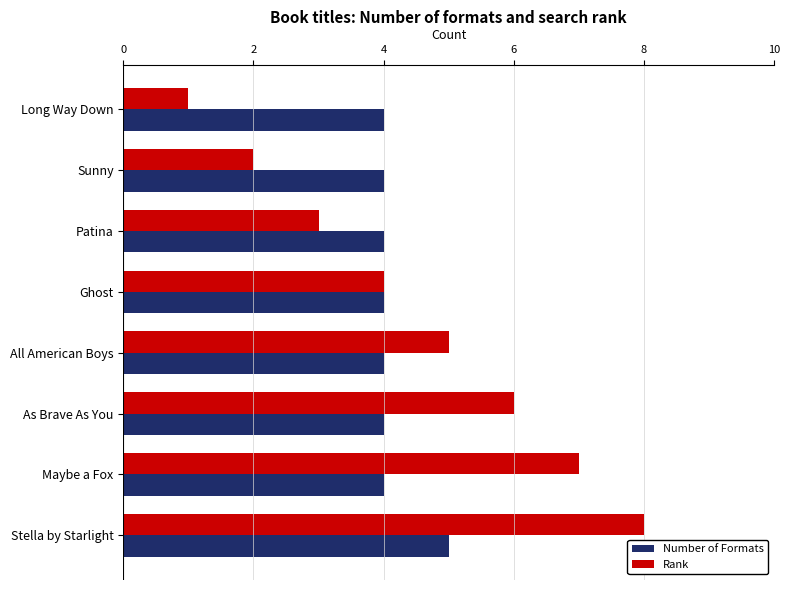

List the labels in order of Rank value, smallest first.

Long Way Down, Sunny, Patina, Ghost, All American Boys, As Brave As You, Maybe a Fox, Stella by Starlight